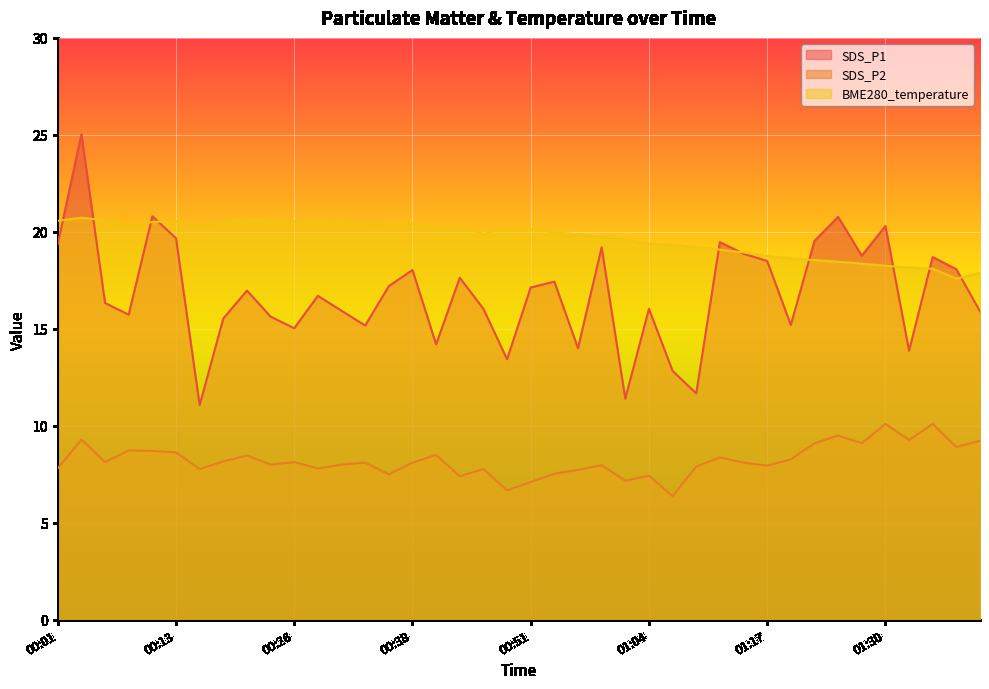

Reading right to left, transcribe all the data shown in this chart.

SDS_P1: 15.9	18.1	18.7	13.9	20.3	18.8	20.8	19.5	15.2	18.5	18.9	19.5	11.7	12.8	16.0	11.4	19.2	14.0	17.4	17.1	13.4	16.0	17.6	14.2	18.0	17.2	15.2	15.9	16.7	15.0	15.6	17.0	15.5	11.1	19.7	20.8	15.7	16.3	25.0	19.4
SDS_P2: 9.2	8.9	10.1	9.3	10.1	9.1	9.5	9.1	8.3	8.0	8.1	8.4	7.9	6.4	7.4	7.2	8.0	7.7	7.5	7.1	6.7	7.8	7.4	8.5	8.1	7.5	8.1	8.0	7.8	8.1	8.0	8.5	8.2	7.8	8.6	8.7	8.7	8.1	9.3	7.8
BME280_temperature: 17.9	17.6	18.1	18.2	18.2	18.4	18.5	18.5	18.6	18.8	18.9	19.1	19.2	19.3	19.4	19.6	19.7	19.9	20.0	20.1	20.2	19.9	20.3	20.2	20.4	20.4	20.5	20.5	20.6	20.6	20.6	20.7	20.6	20.3	20.6	20.5	20.3	20.6	20.7	20.6